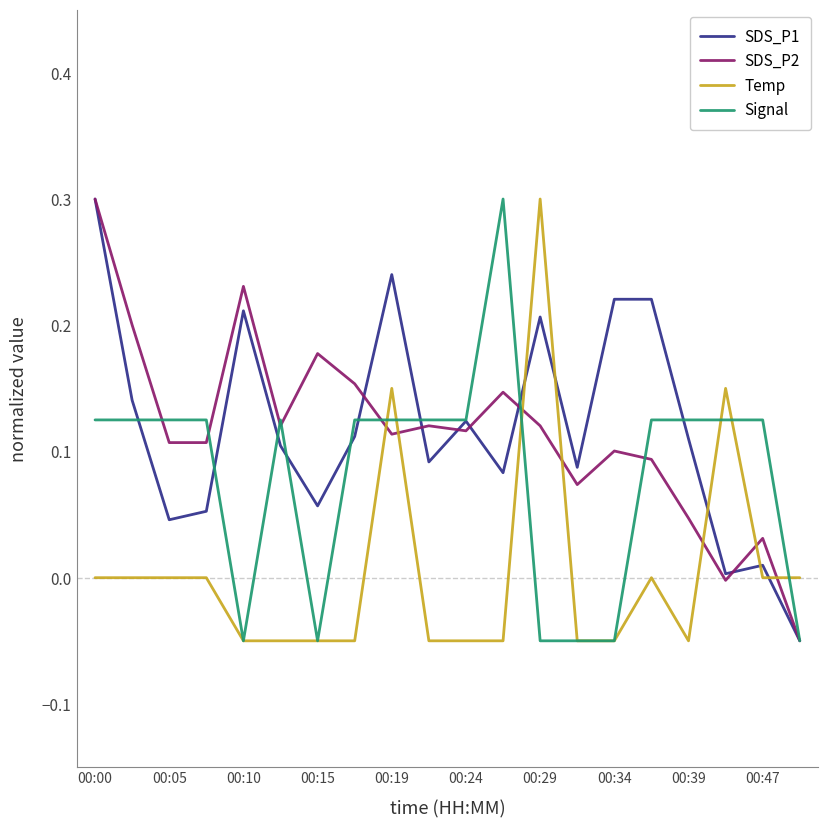

What is the maximum value shown in the chart?

0.3